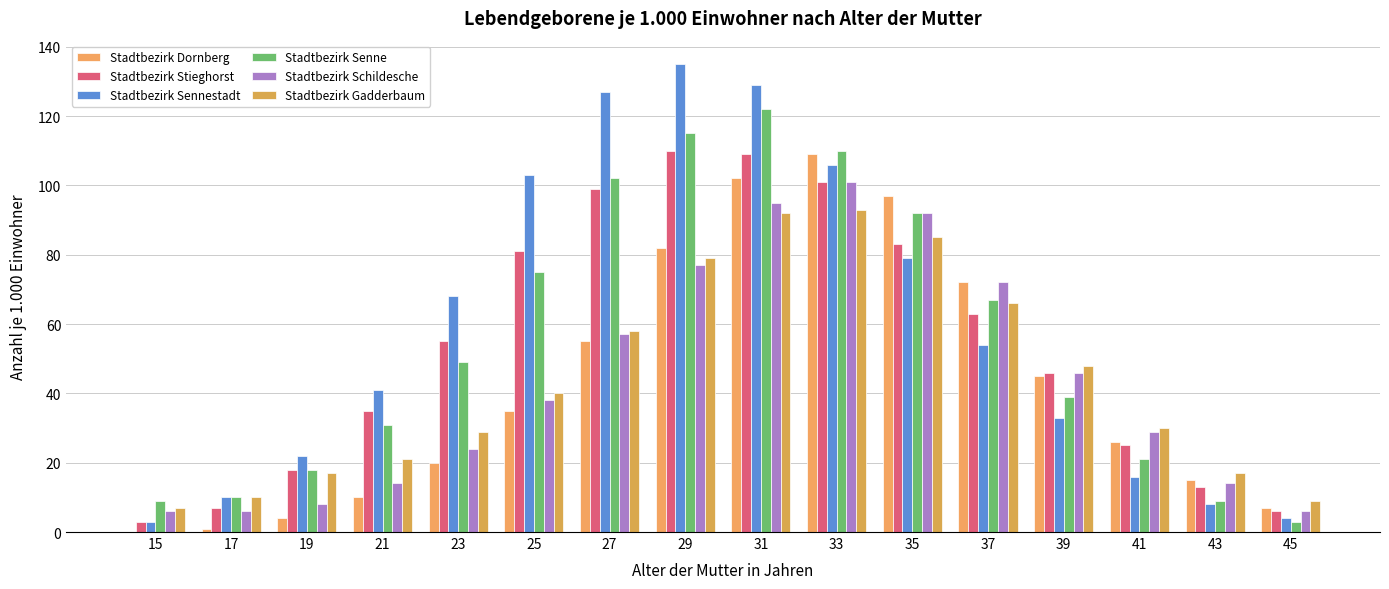

Reading left to right, extract all data points from this chart.

Stadtbezirk Dornberg: 0	1	4	10	20	35	55	82	102	109	97	72	45	26	15	7
Stadtbezirk Stieghorst: 3	7	18	35	55	81	99	110	109	101	83	63	46	25	13	6
Stadtbezirk Sennestadt: 3	10	22	41	68	103	127	135	129	106	79	54	33	16	8	4
Stadtbezirk Senne: 9	10	18	31	49	75	102	115	122	110	92	67	39	21	9	3
Stadtbezirk Schildesche: 6	6	8	14	24	38	57	77	95	101	92	72	46	29	14	6
Stadtbezirk Gadderbaum: 7	10	17	21	29	40	58	79	92	93	85	66	48	30	17	9